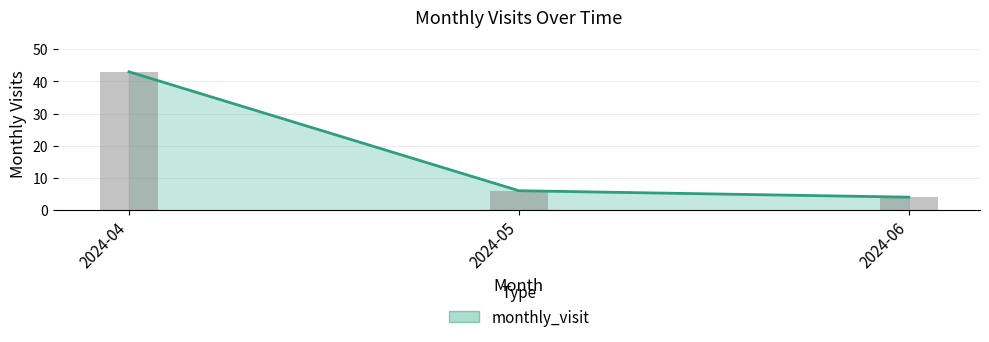

True or false: the data shows 6 at 2024-05.

True